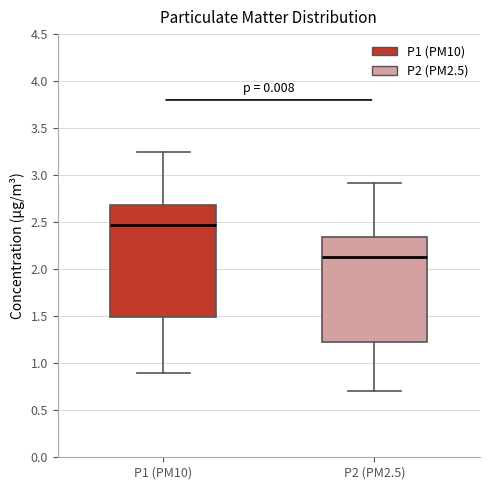

Reading left to right, transcribe this box plot: for each box, give where its median line is, the range the box spans, and where its two whiskers end, as read against the y-axis. The values are not printed on the chart, so give them approximately, as read against the axis.

P1 (PM10): median 2.45, box 1.50 to 2.70, whiskers 0.90 to 3.25
P2 (PM2.5): median 2.15, box 1.25 to 2.35, whiskers 0.70 to 2.90